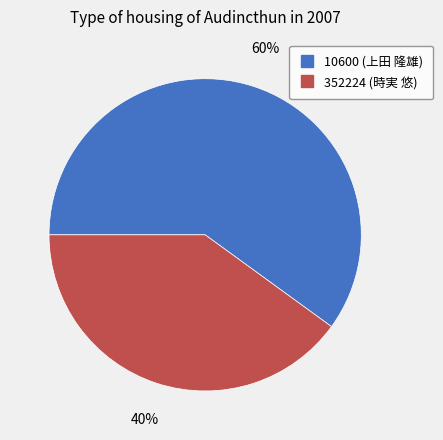

To the nearest percent, what percentage of the pie is 352224 (時実 悠)?

40%